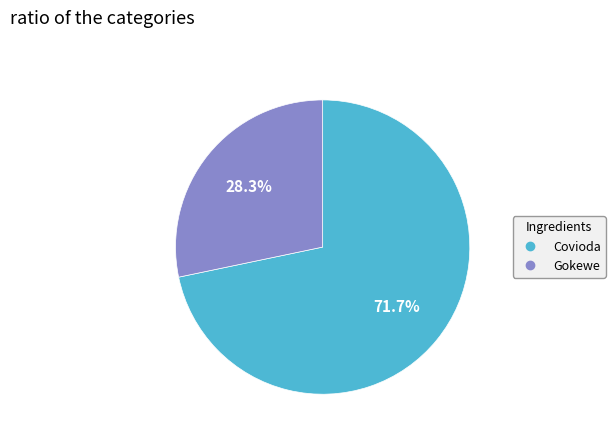

To the nearest percent, what percentage of the pie is Gokewe?

28%